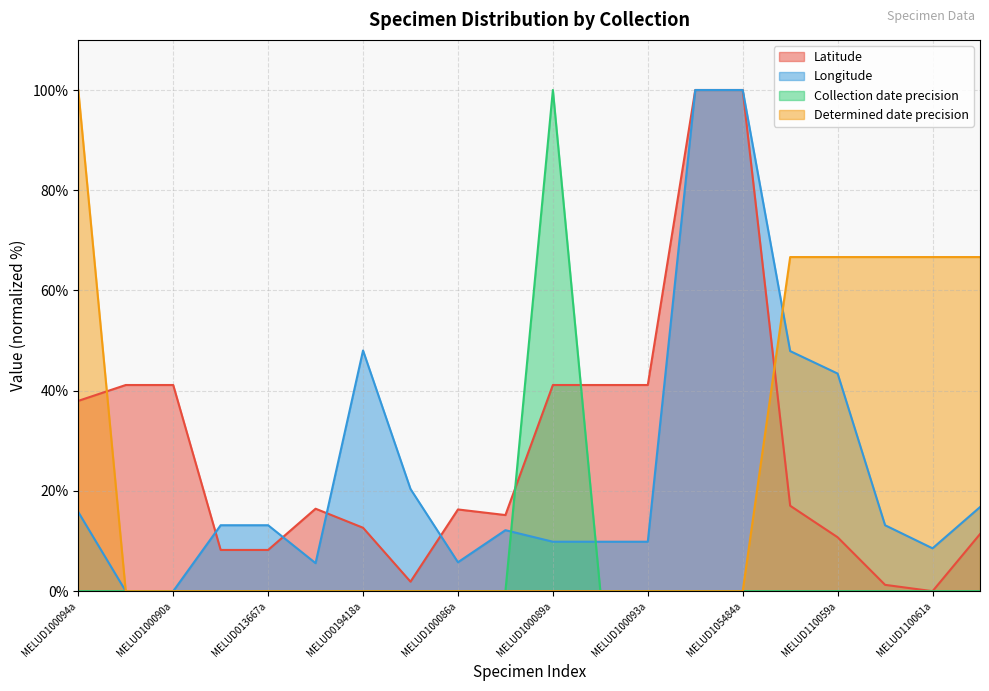

Does the chart display data point markers on the line(s)?

No